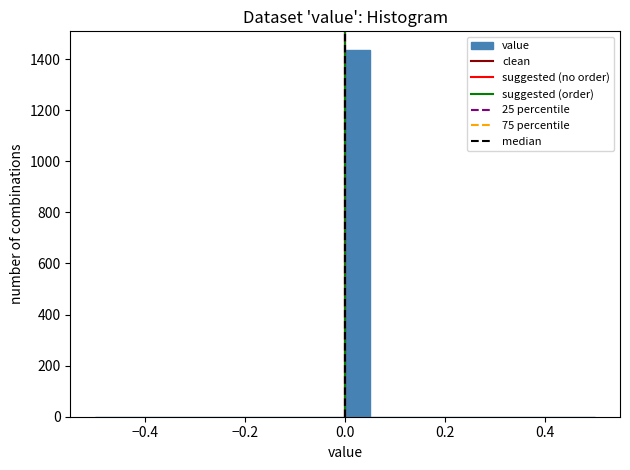

Around what value on the x-axis is the tallest bar? Give the approximate position of its centre, as read against the axis.

0.02